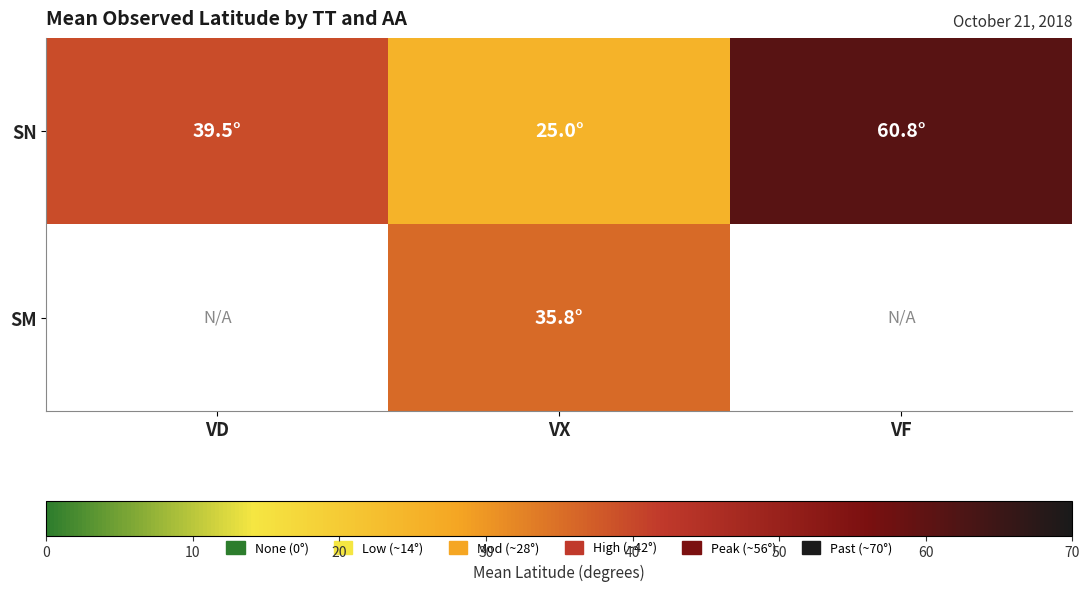

Which label corresponds to the largest value in the chart?

VF